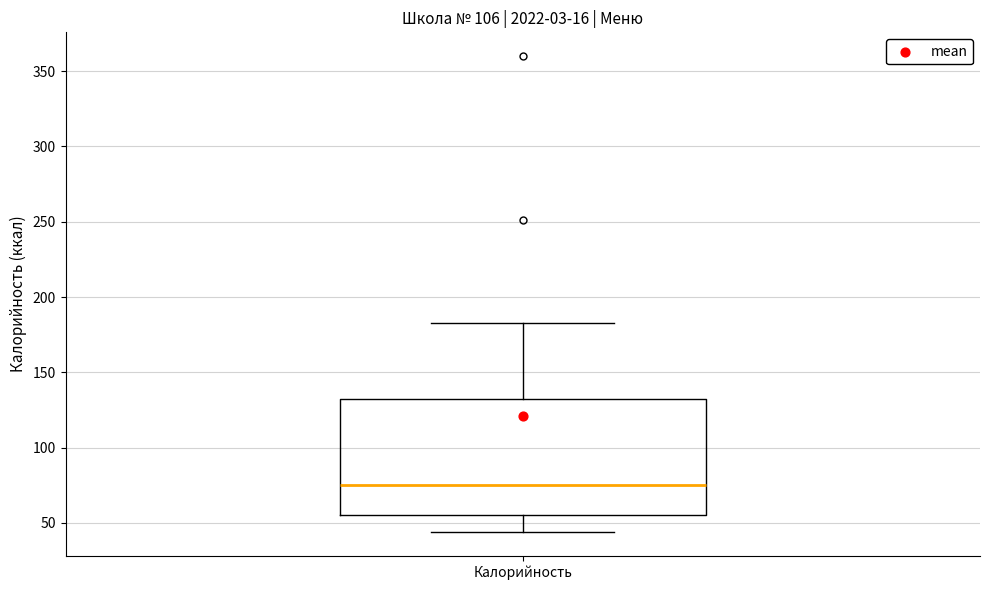

Read this box plot against the y-axis: the position of the median line, the range covered by the box, and the ends of both whiskers. The values are not printed on the chart, so give them approximately, as read against the axis.

median 75, box 55 to 130, whiskers 45 to 185